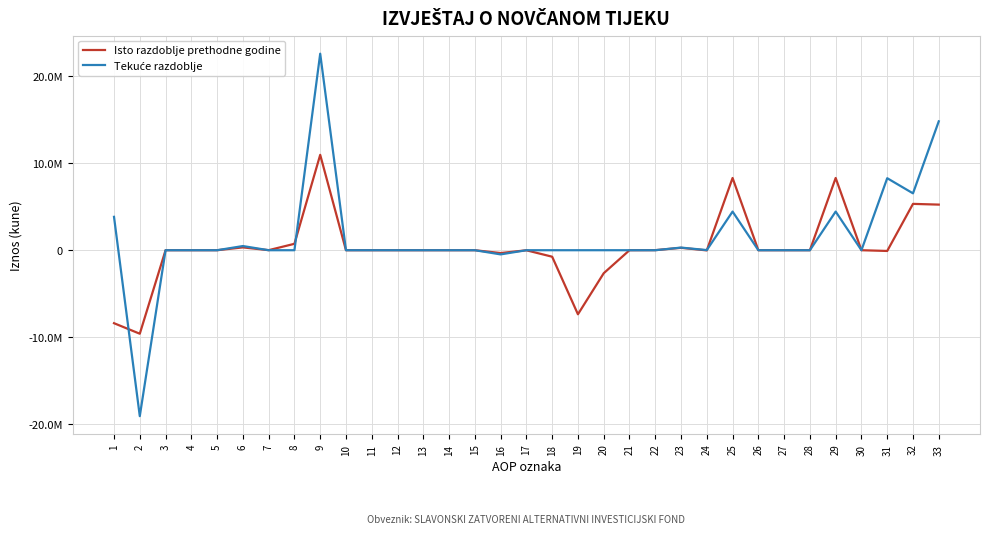

After their last crossing, which series has the higher values: Tekuće razdoblje or Isto razdoblje prethodne godine?

Isto razdoblje prethodne godine